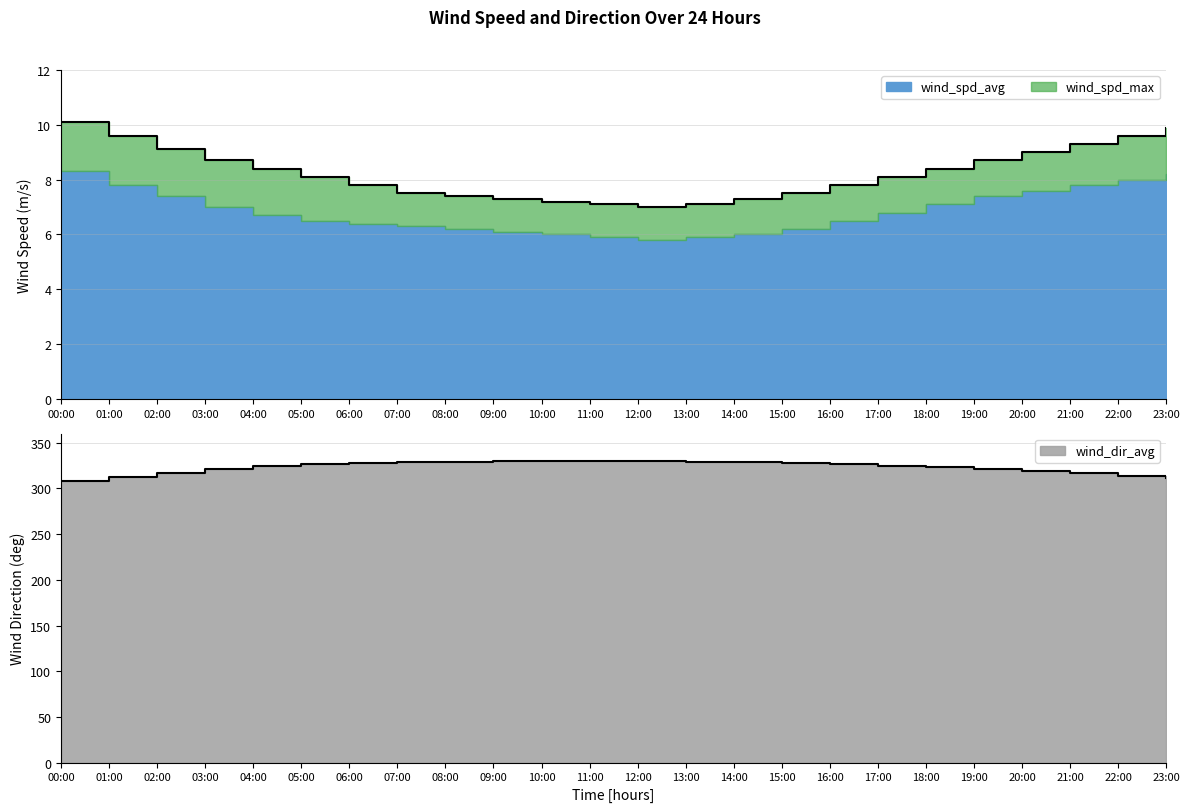

Is it true that wind_spd_avg equals 9.1 at 02:00?

True